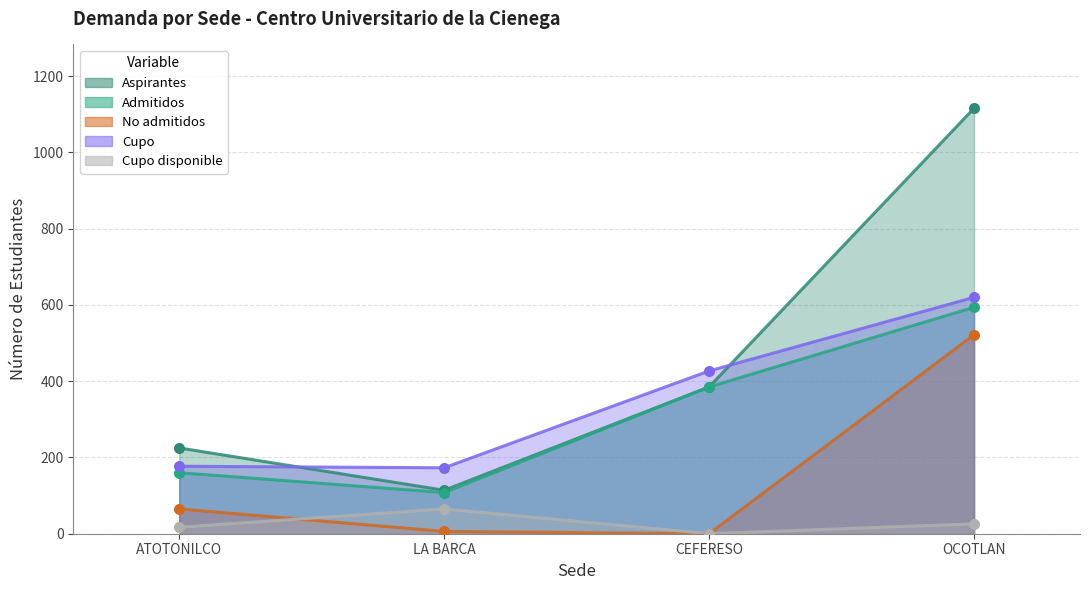

Which series has the widest spread of Y values?

ASPIRANTES